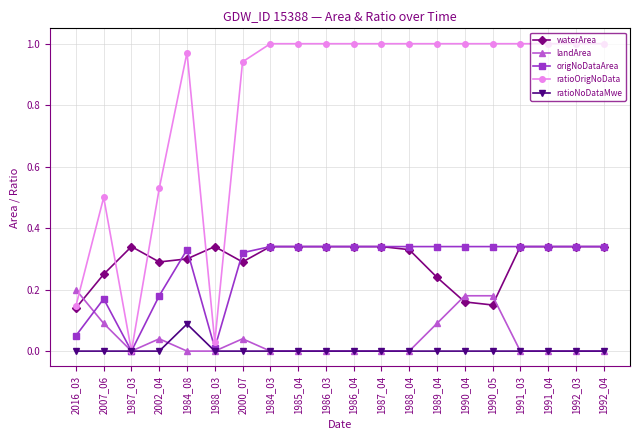

True or false: ratioNoDataMwe and waterArea cross at least once.

False